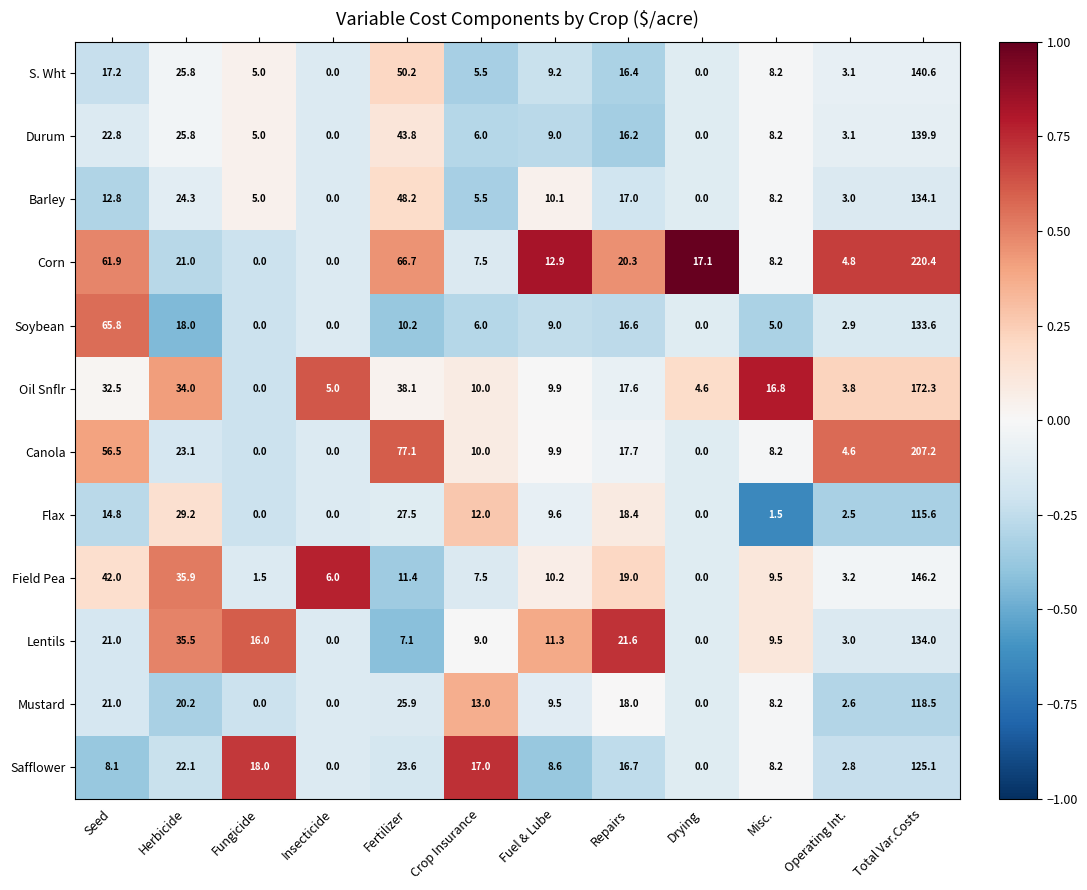

At which category is the sum across all series the highest?

Total Var.Costs